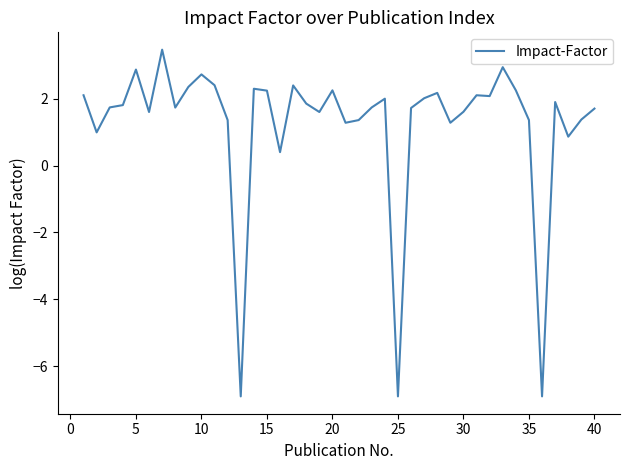

What is the smallest value displayed?

-6.9